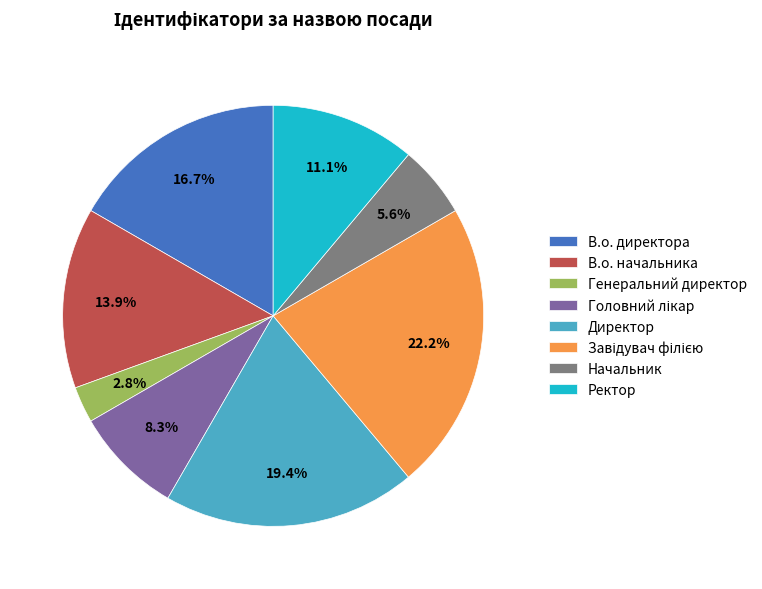

To the nearest percent, what portion does В.о. директора represent?

17%